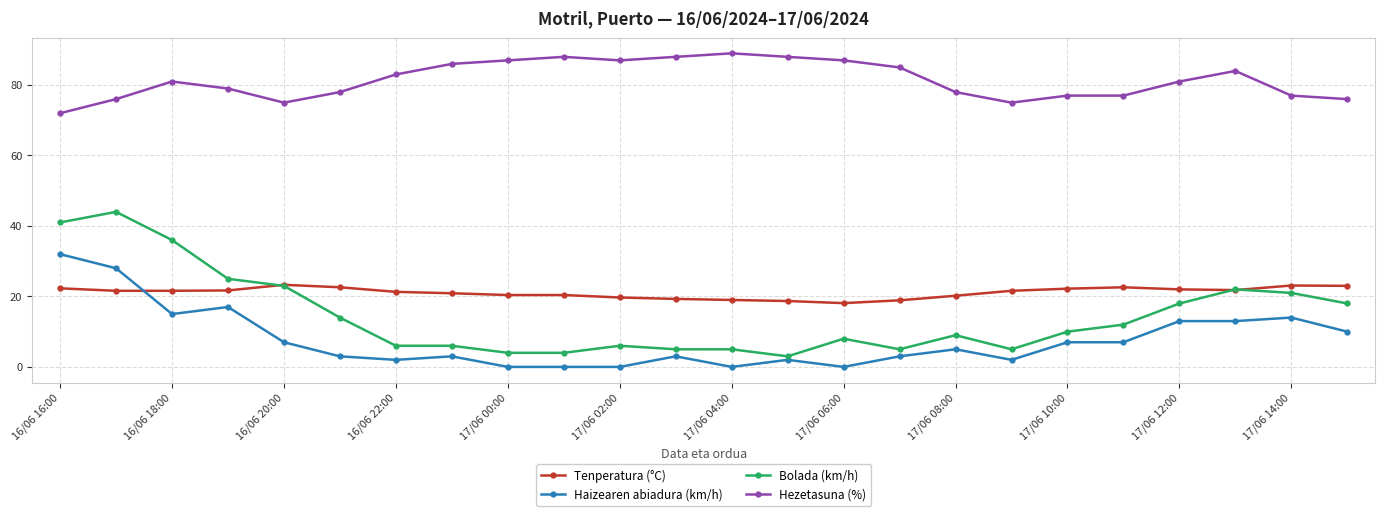

True or false: Hezetasuna (%) has more than 1 interior local peaks.

True